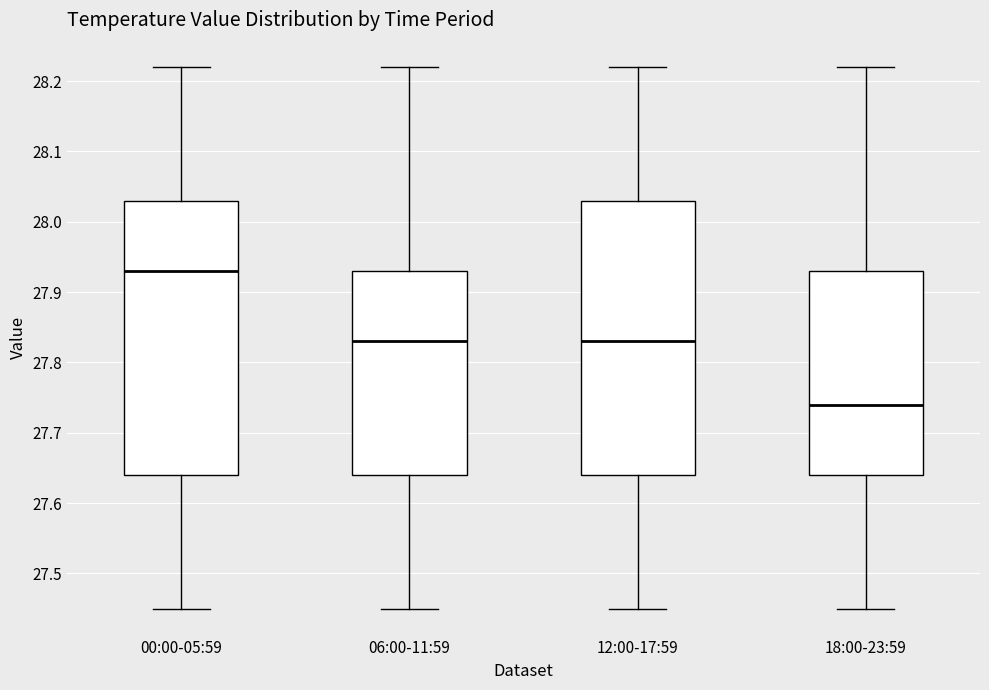

Where does the lower whisker of the box for 18:00-23:59 end on the y-axis? The values are not printed on the chart, so give them approximately, as read against the axis.

27.45